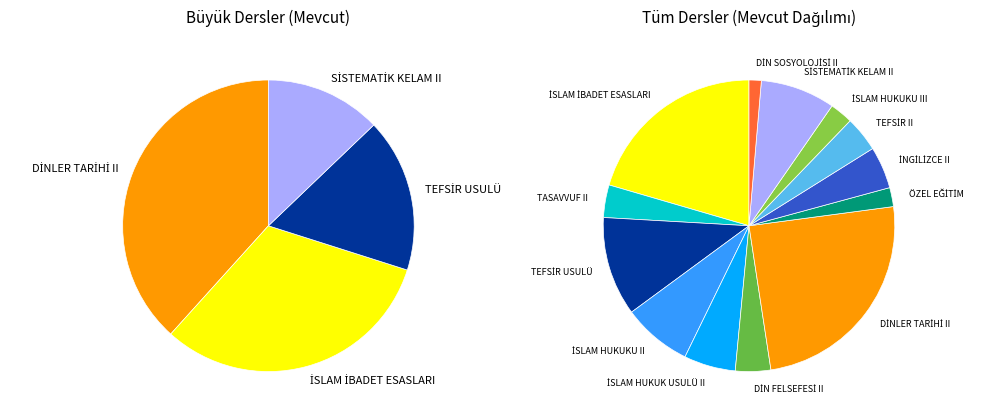

To the nearest percent, what is the combined percentage of SİSTEMATİK KELAM II and İSLAM HUKUKU III?

11%